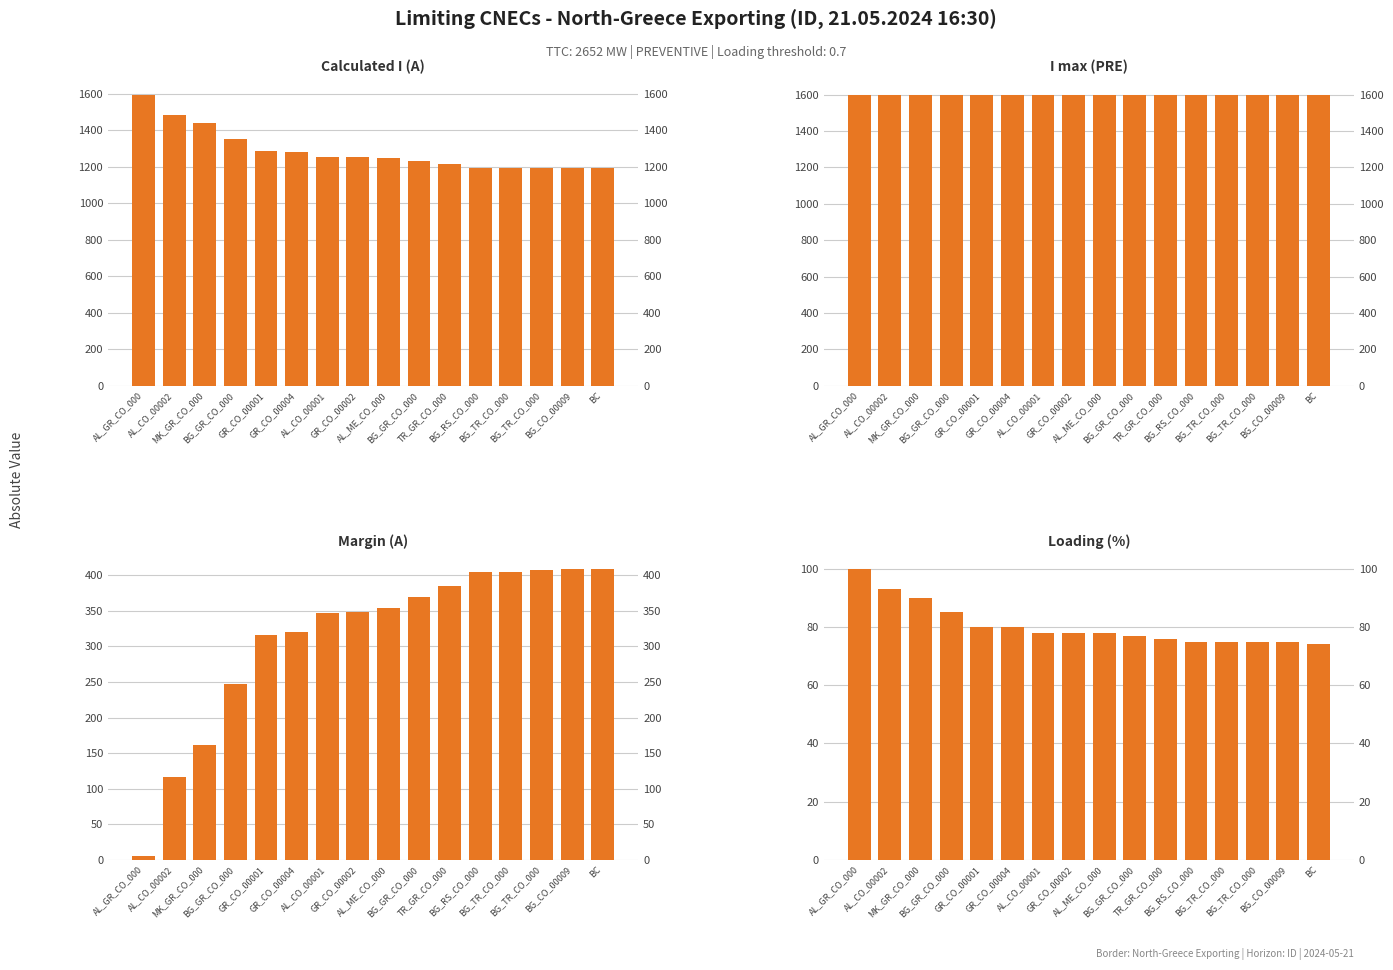

Reading left to right, extract all data points from this chart.

Calculated I (A): 1595	1483	1438	1353	1284	1280	1253	1252	1246	1231	1216	1195	1195	1193	1192	1191
I max (PRE): 1600	1600	1600	1600	1600	1600	1600	1600	1600	1600	1600	1600	1600	1600	1600	1600
Margin (A): 5	117	162	247	316	320	347	348	354	369	384	405	405	407	408	409
Loading (%): 100	93	90	85	80	80	78	78	78	77	76	75	75	75	75	74